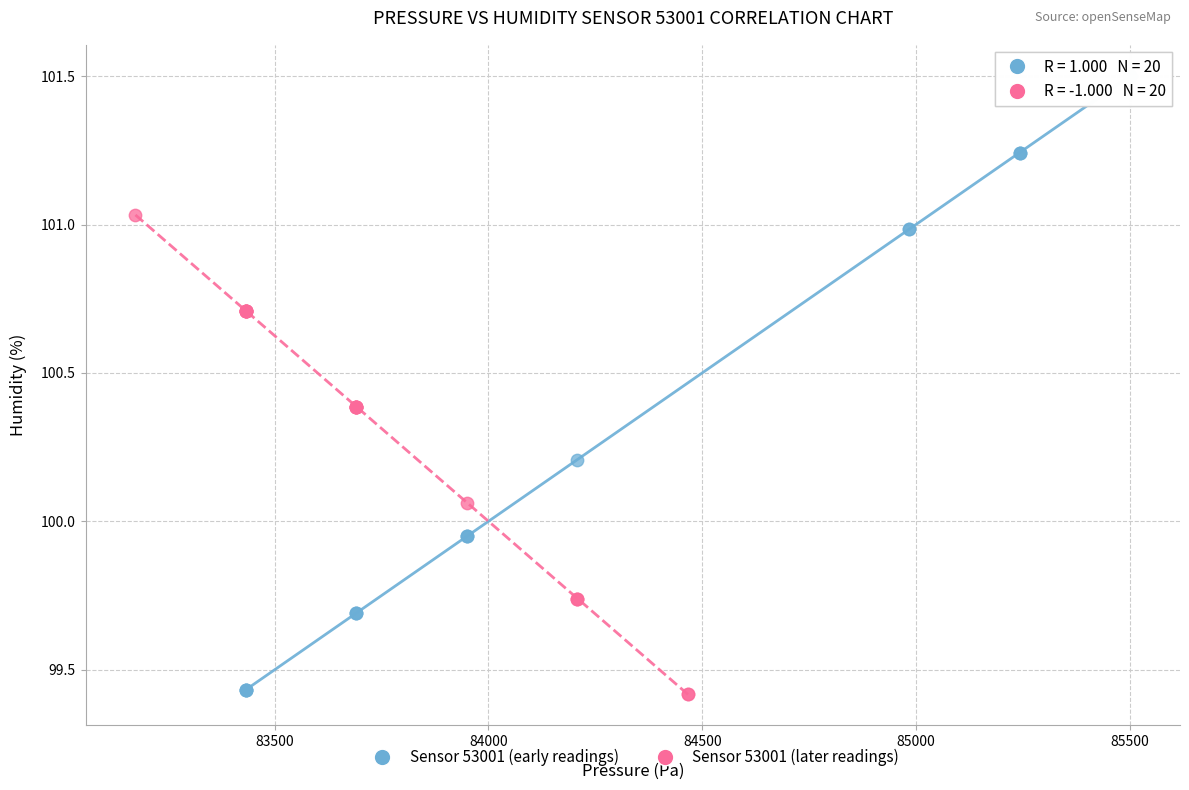

Which series has the widest spread of Y values?

Sensor 53001 (early readings)